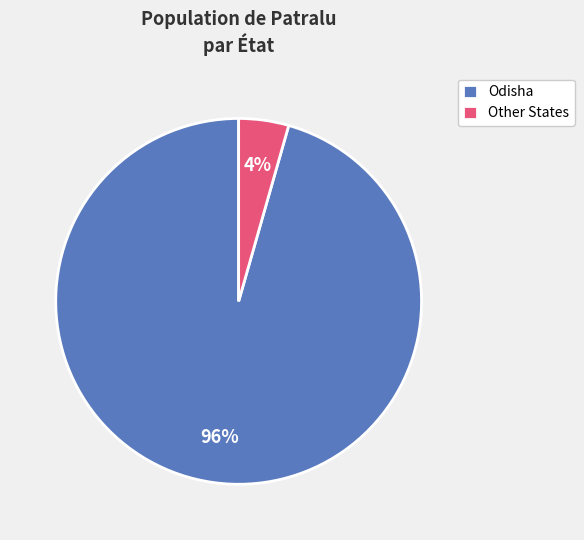

To the nearest percent, what portion does Other States represent?

4%